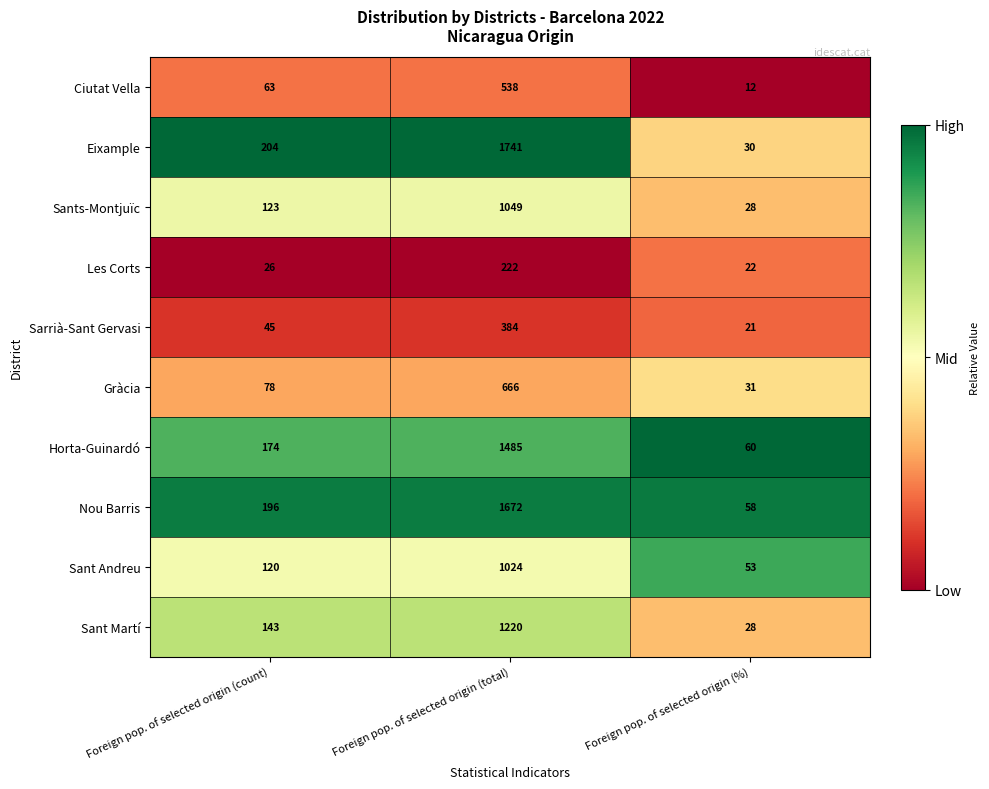

What is the total value across all series at Foreign pop. of selected origin (total)?

10001